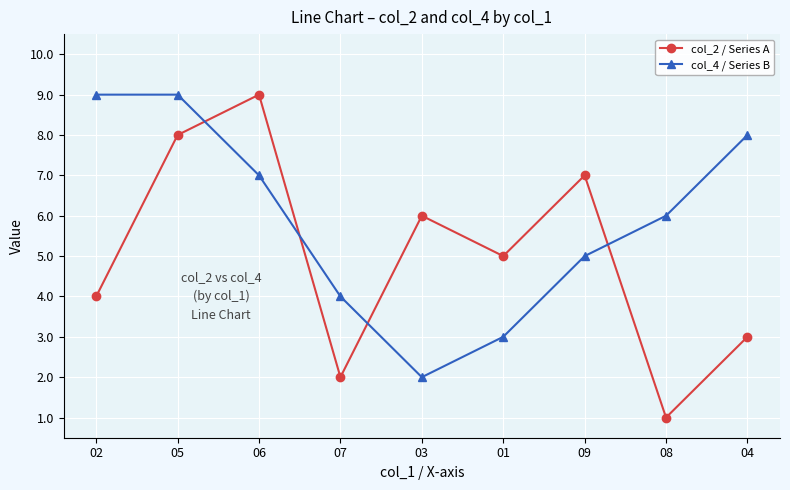

Which series ends up on top after the final intersection of col_2 / Series A and col_4 / Series B?

col_4 / Series B